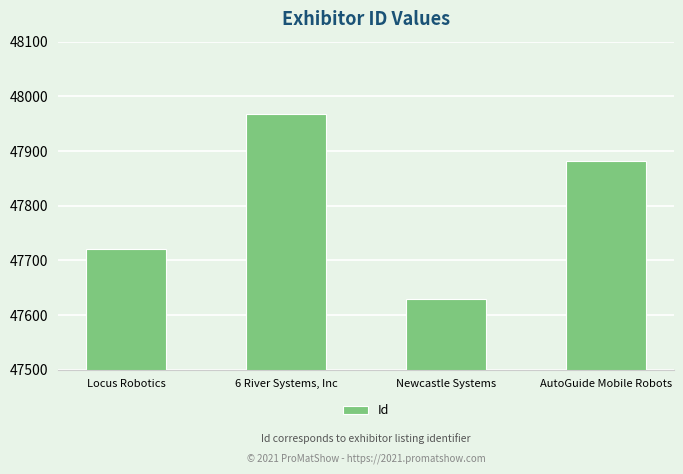

What is the difference between the values at 6 River Systems, Inc and Locus Robotics?

247